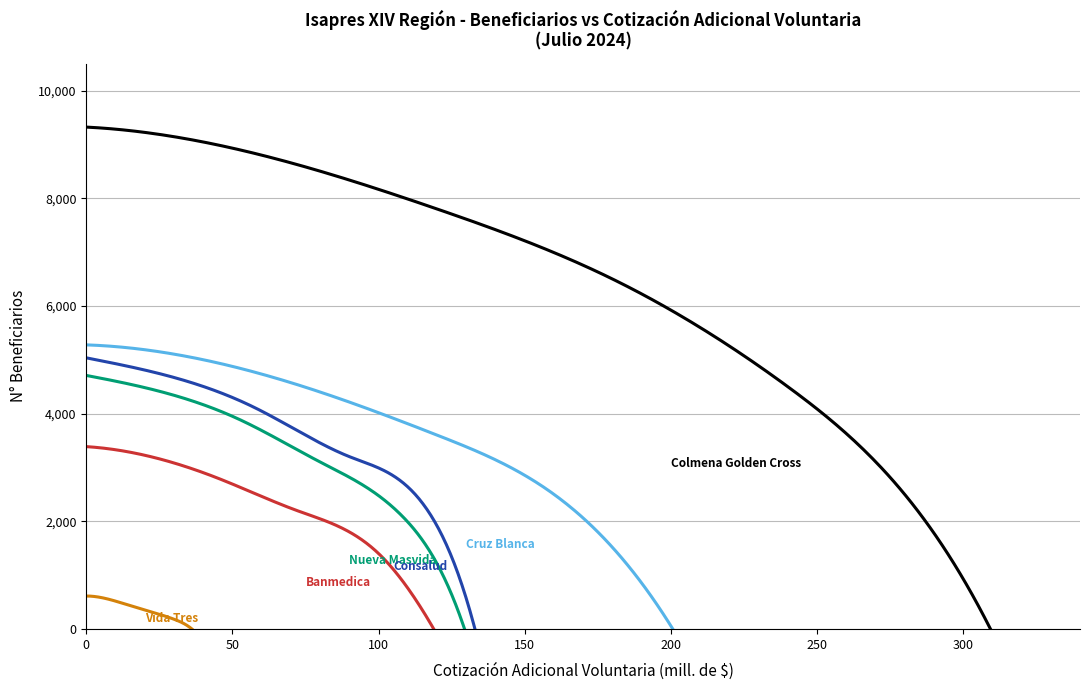

How many series are shown in this chart?

6